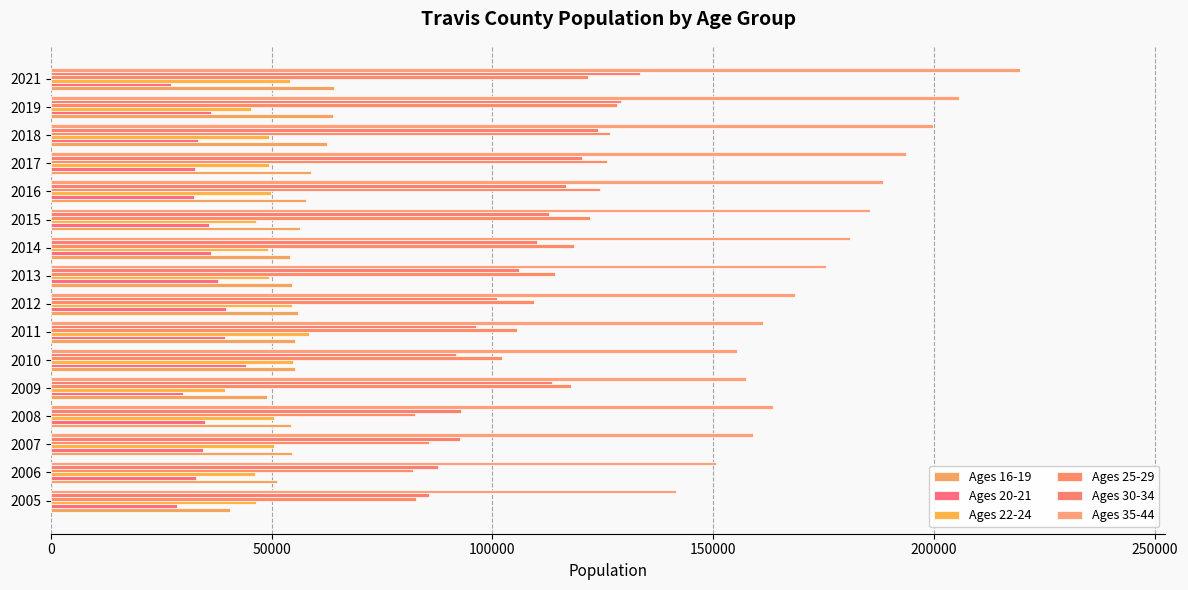

How many distinct data groups are displayed?

6